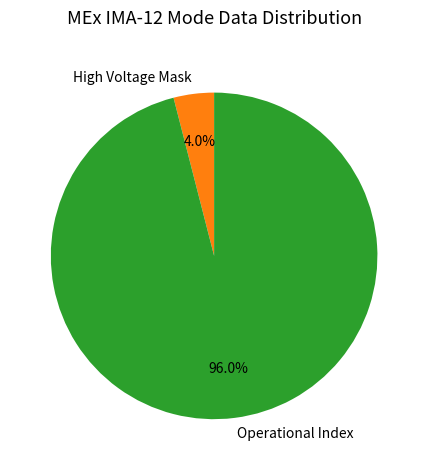

Rank the categories by value from lowest to highest.

High Voltage Mask, Operational Index